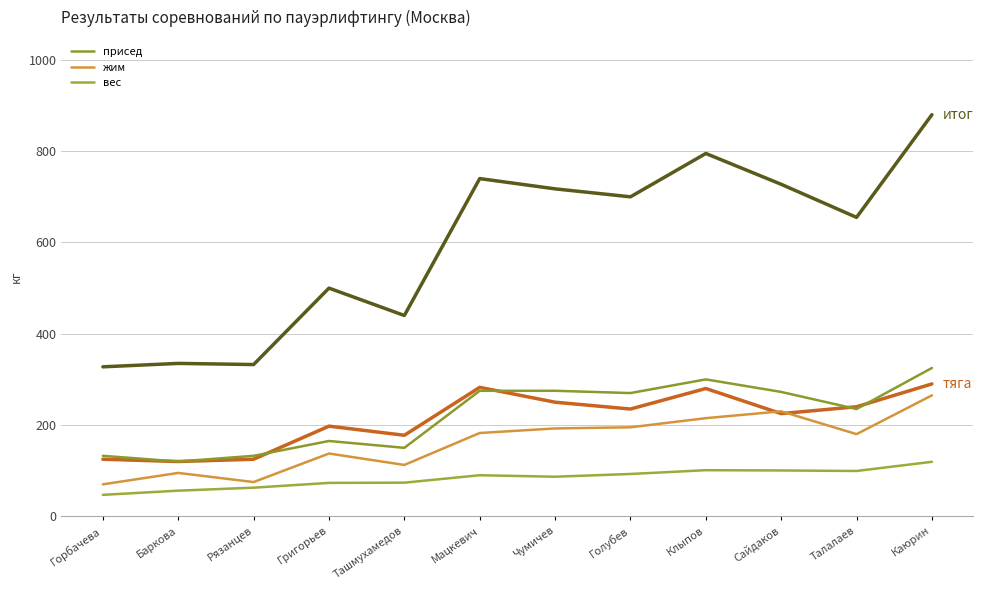

The value of жим at Горбачева is 125.0. True or false?

False